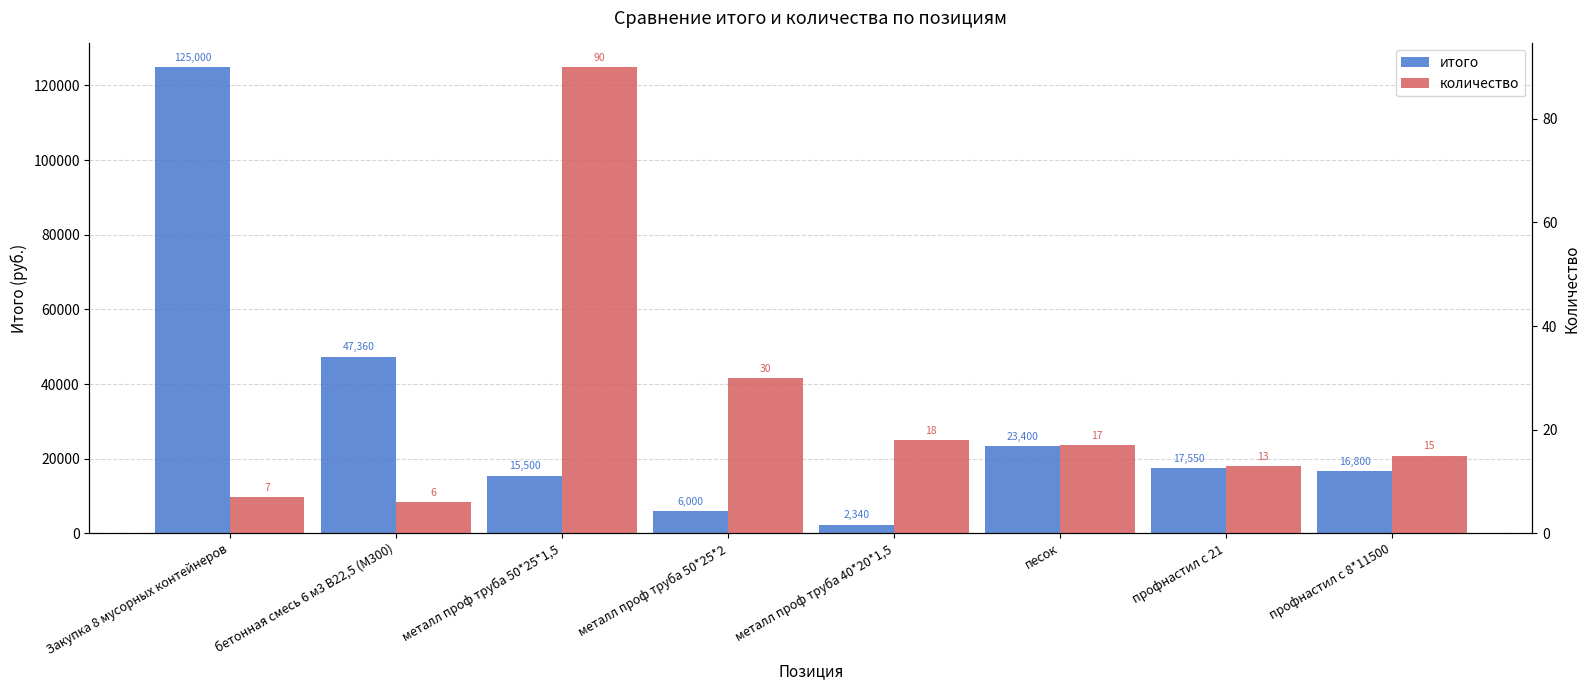

How many bars are there in total?

16